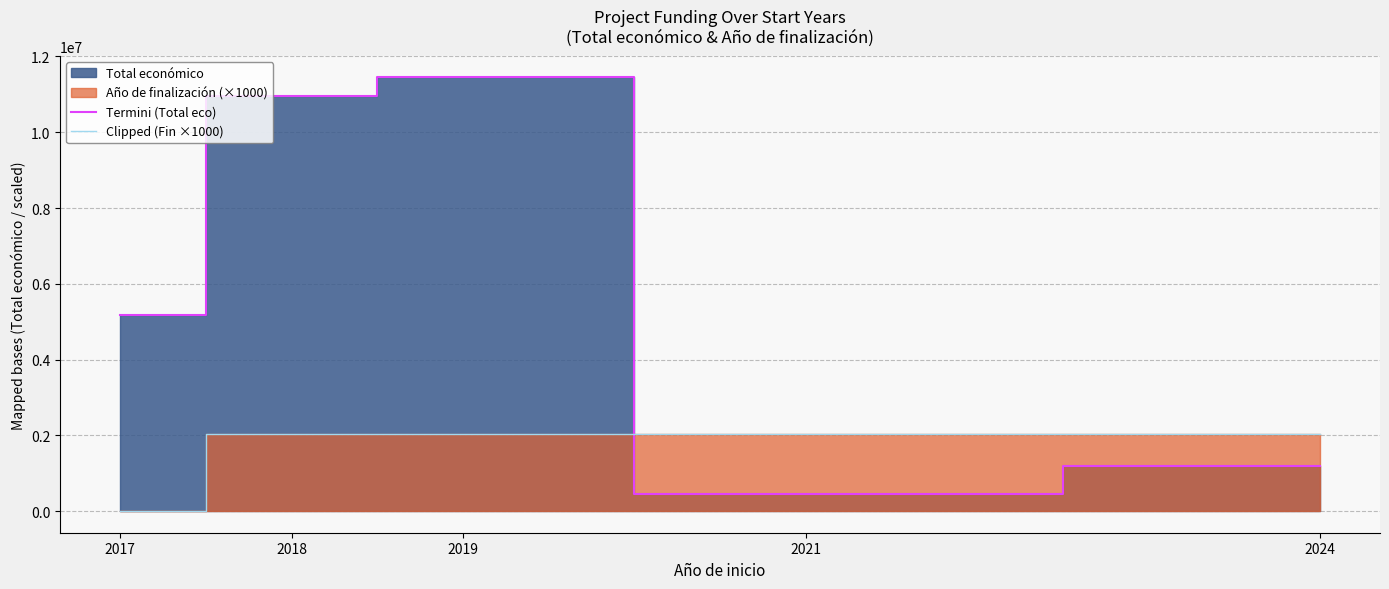

Is it true that Termini (Total eco) equals 780481.8 at 2021?

False